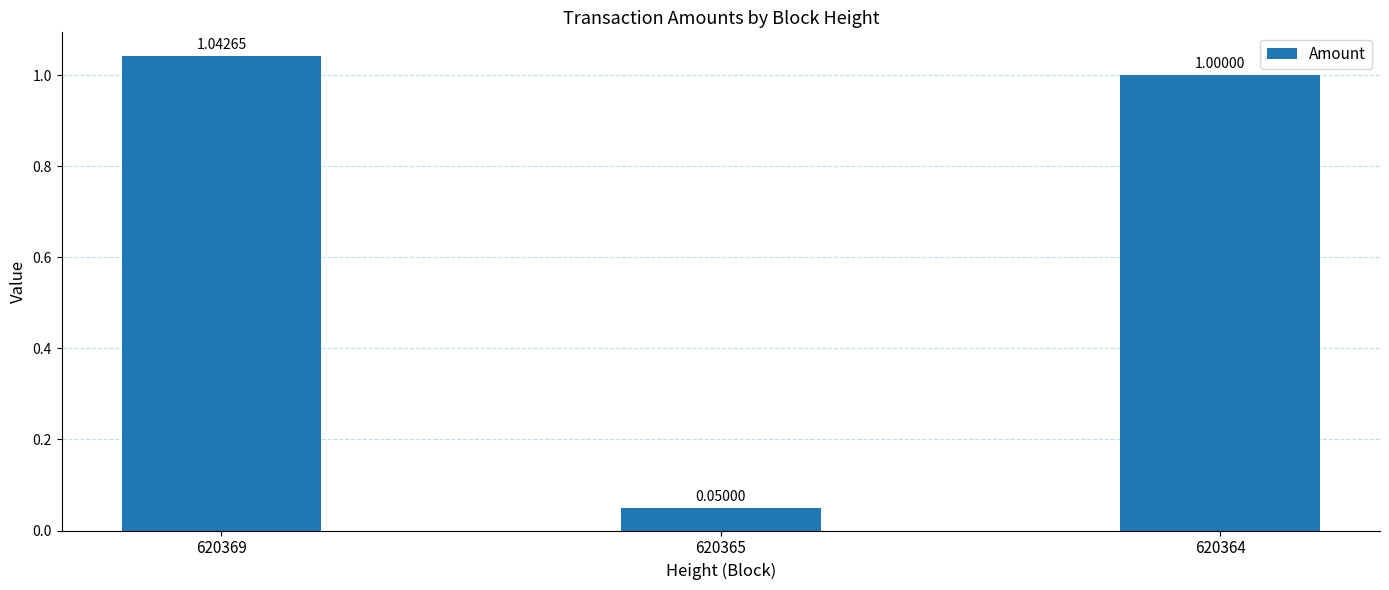

Read the value at 620364.

1.0